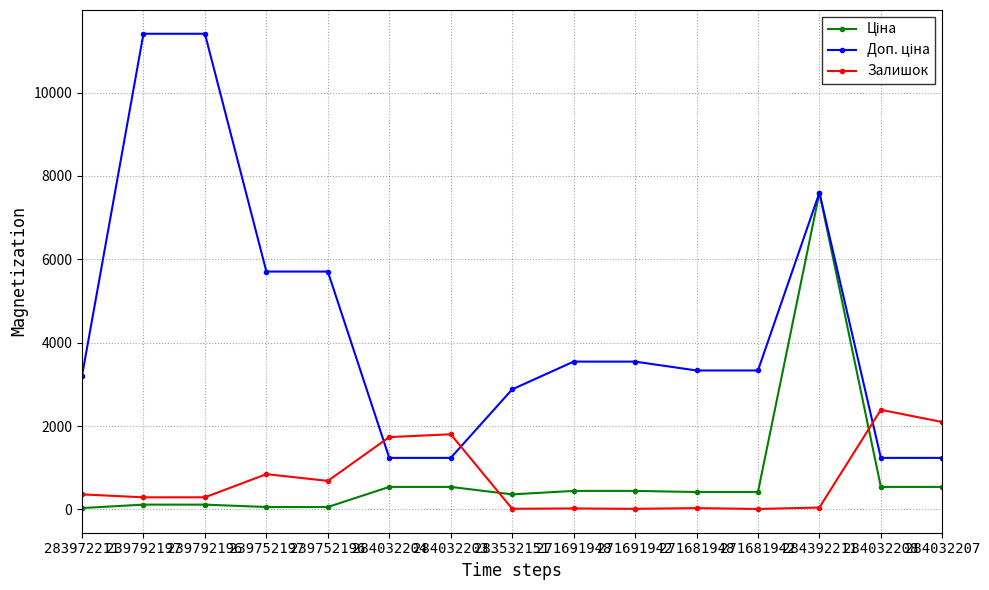

What is the spread (max minus min) of values at 284032203?

1263.0